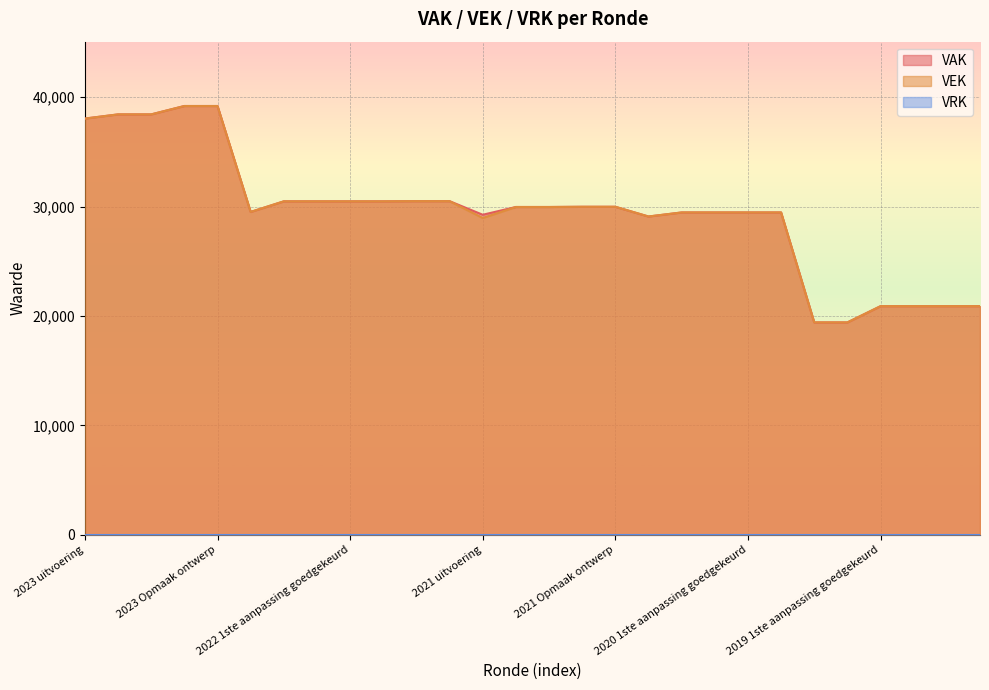

What is the value of the VEK point at the 21st from the left?

29463